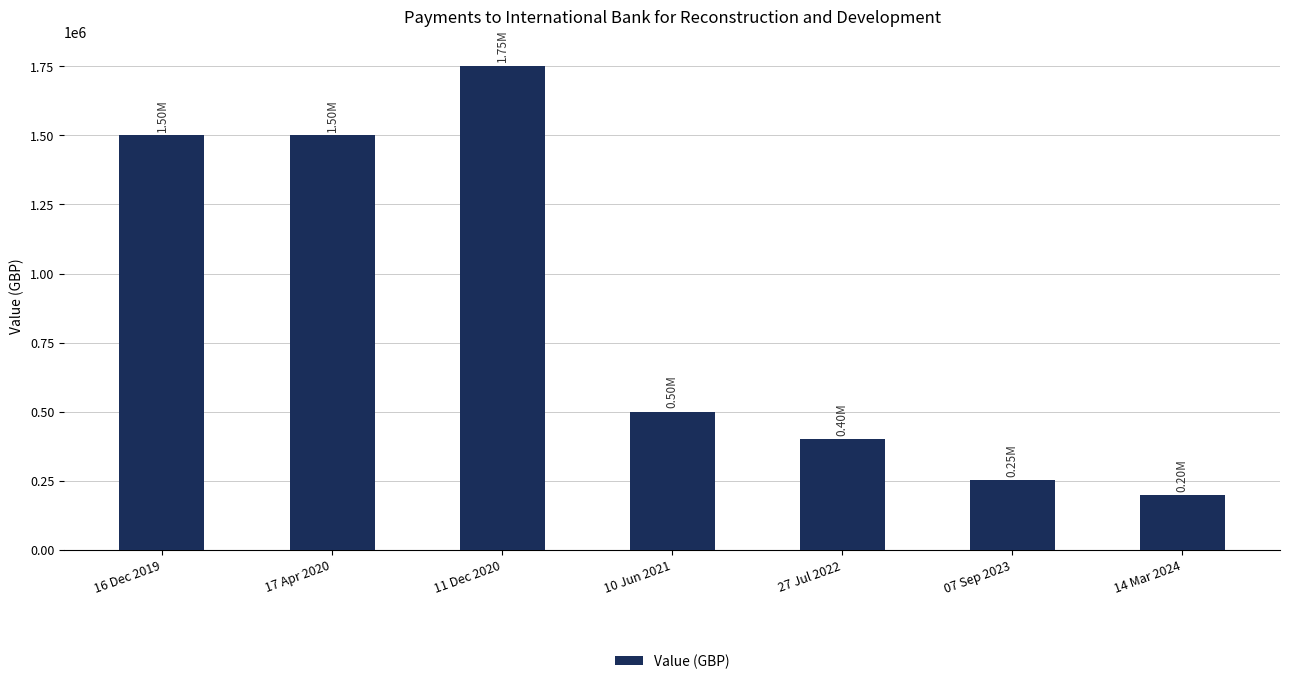

What is the sum of the values at 10 Jun 2021 and 11 Dec 2020?

2250000